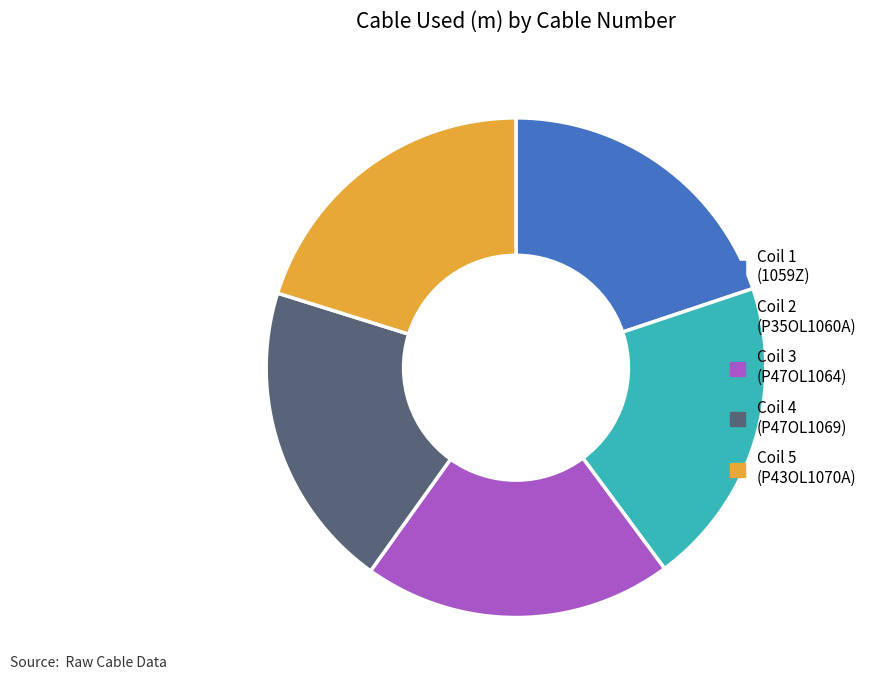

Does any single category account for the majority?

No